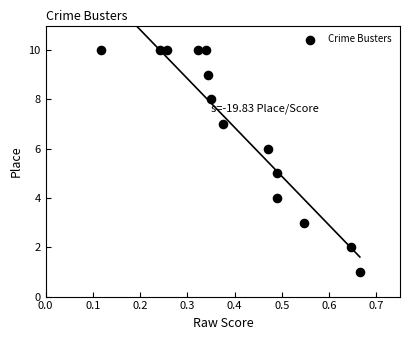

Count the number of points in this scatter plot.

14